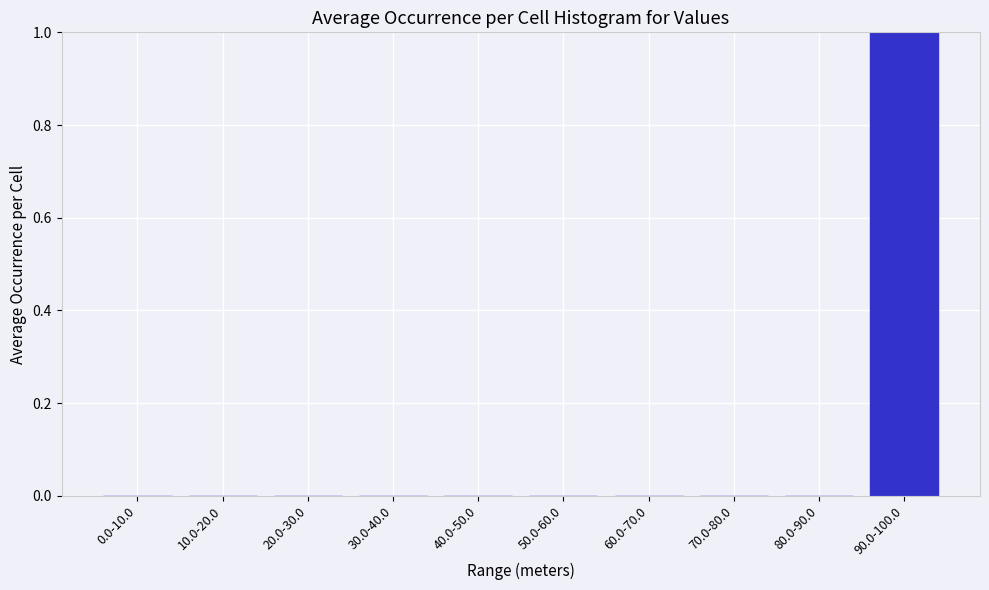

Reading right to left, list all the values displayed in this chart.

90.0-100.0=1	80.0-90.0=0	70.0-80.0=0	60.0-70.0=0	50.0-60.0=0	40.0-50.0=0	30.0-40.0=0	20.0-30.0=0	10.0-20.0=0	0.0-10.0=0